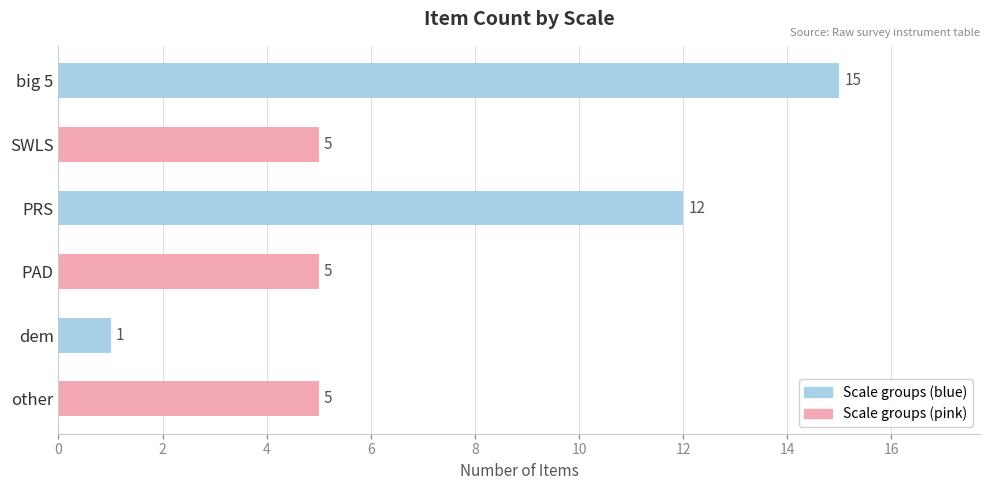

Is it true that the value at dem is 1?

True